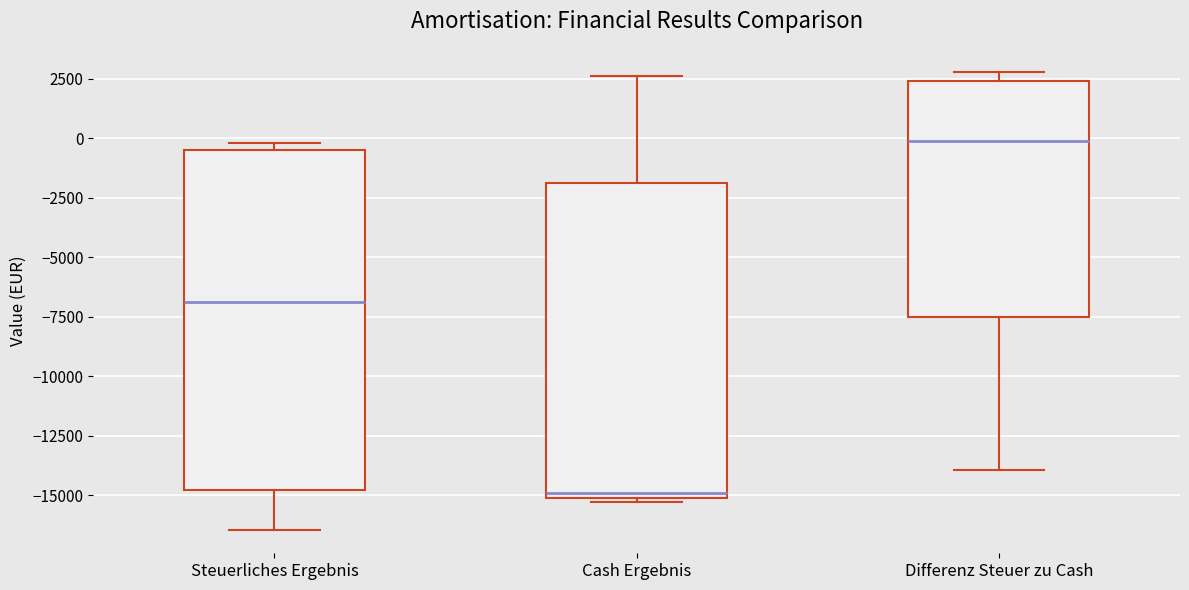

Reading left to right, transcribe this box plot: for each box, give where its median line is, the range the box spans, and where its two whiskers end, as read against the y-axis. The values are not printed on the chart, so give them approximately, as read against the axis.

Steuerliches Ergebnis: median -7000, box -15000 to -500, whiskers -16500 to 0
Cash Ergebnis: median -15000 (just above the box's lower edge), box -15000 to -2000, whiskers -15500 to 2500
Differenz Steuer zu Cash: median 0, box -7500 to 2500, whiskers -14000 to 3000